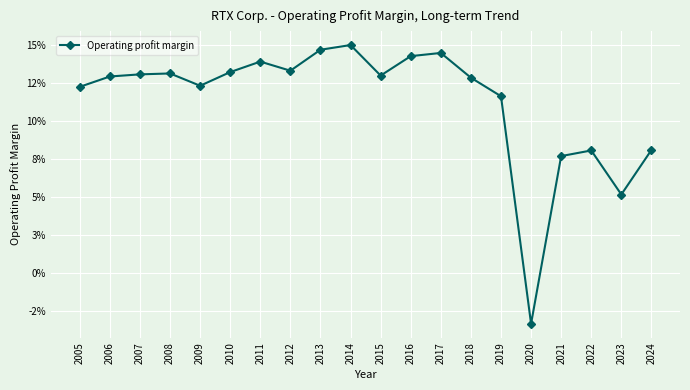

The value at 2022 is 0.1. True or false?

False